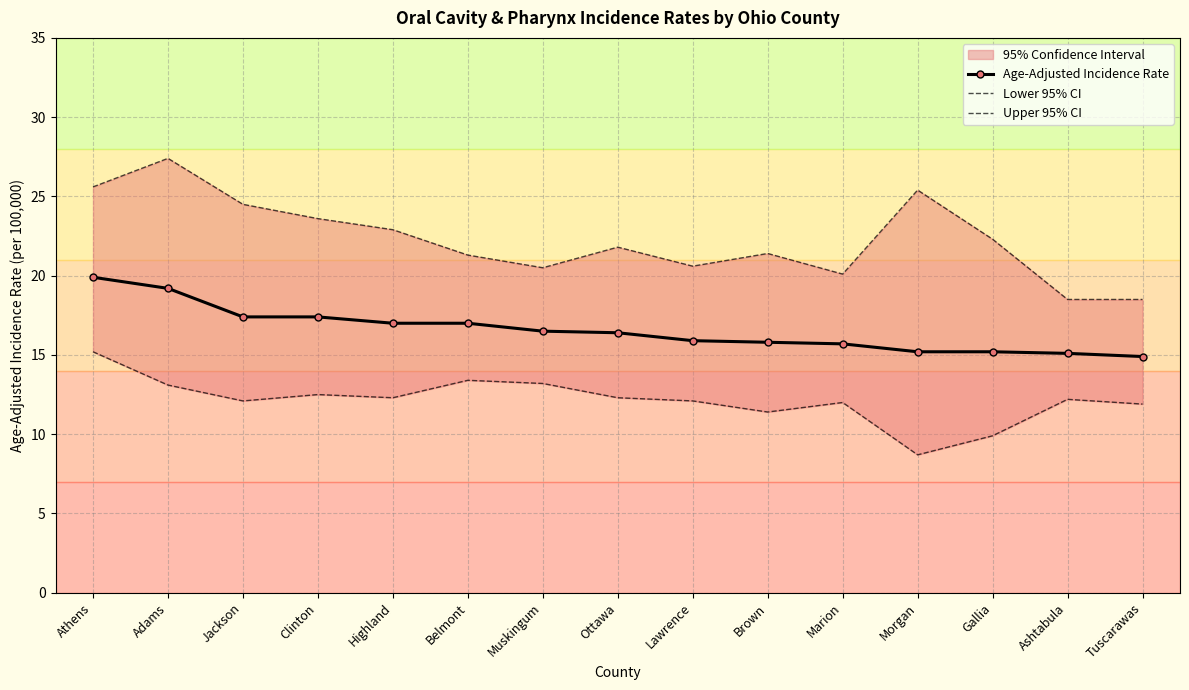

Which has a higher value, Lawrence or Athens?

Athens